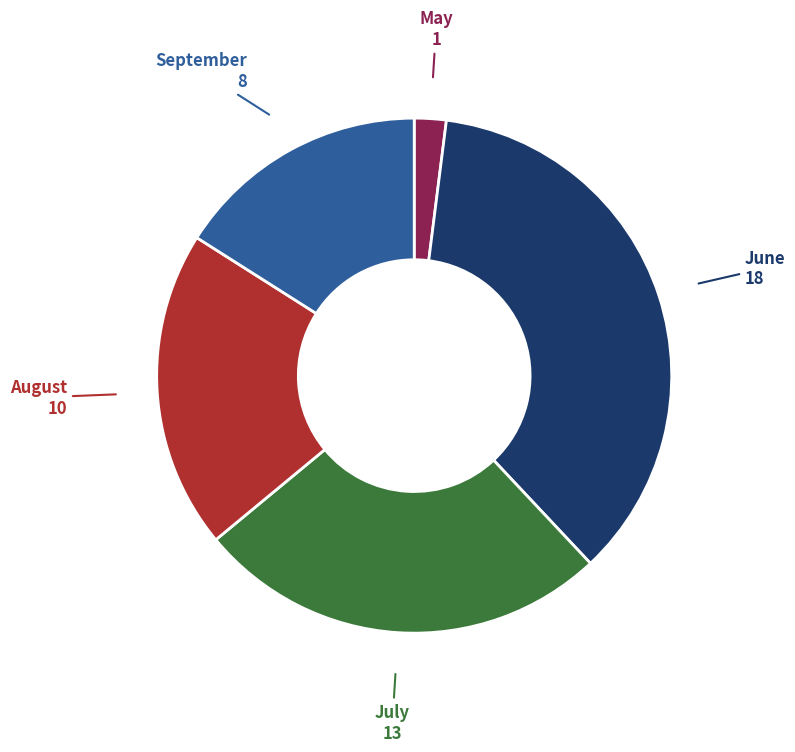

Does June account for over 50% of the chart?

No